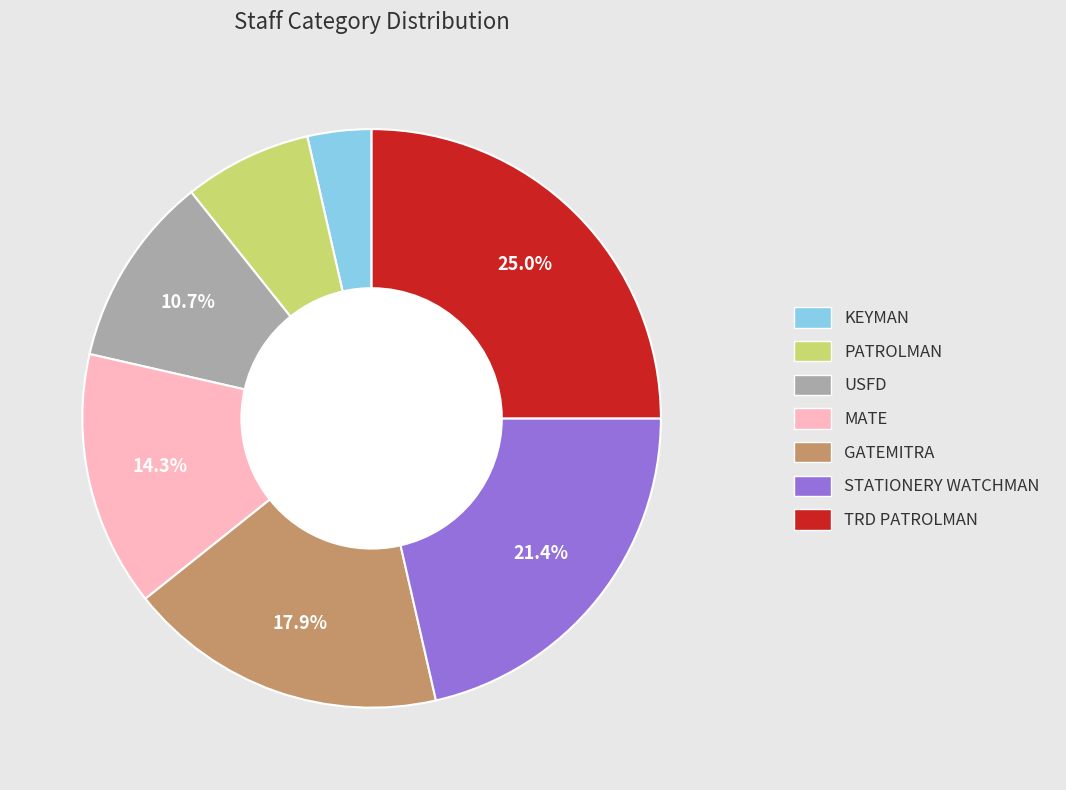

Between USFD and STATIONERY WATCHMAN, which is larger?

STATIONERY WATCHMAN